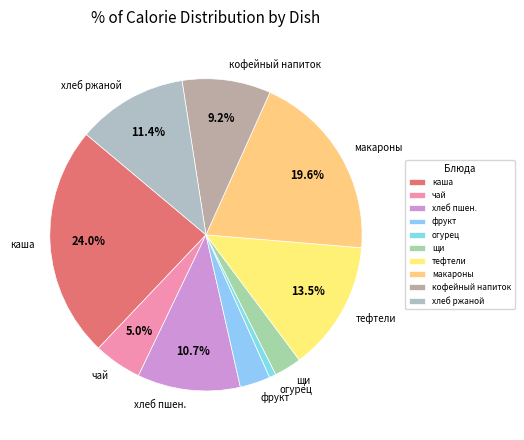

To the nearest percent, what is the difference between the largest and smallest slice percentages?

23%